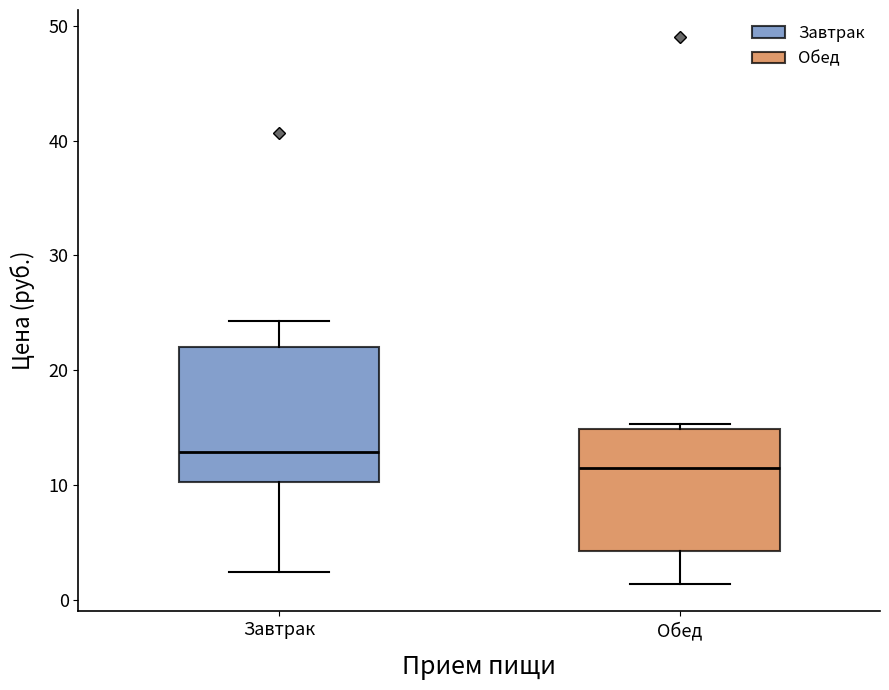

Reading left to right, read every box against the y-axis: the position of its median line, the range the box covers, and the ends of its whiskers. The values are not printed on the chart, so give them approximately, as read against the axis.

Завтрак: median 13, box 10 to 22, whiskers 2 to 24
Обед: median 12, box 4 to 15, whiskers 1 to 15 (just above the box's upper edge)